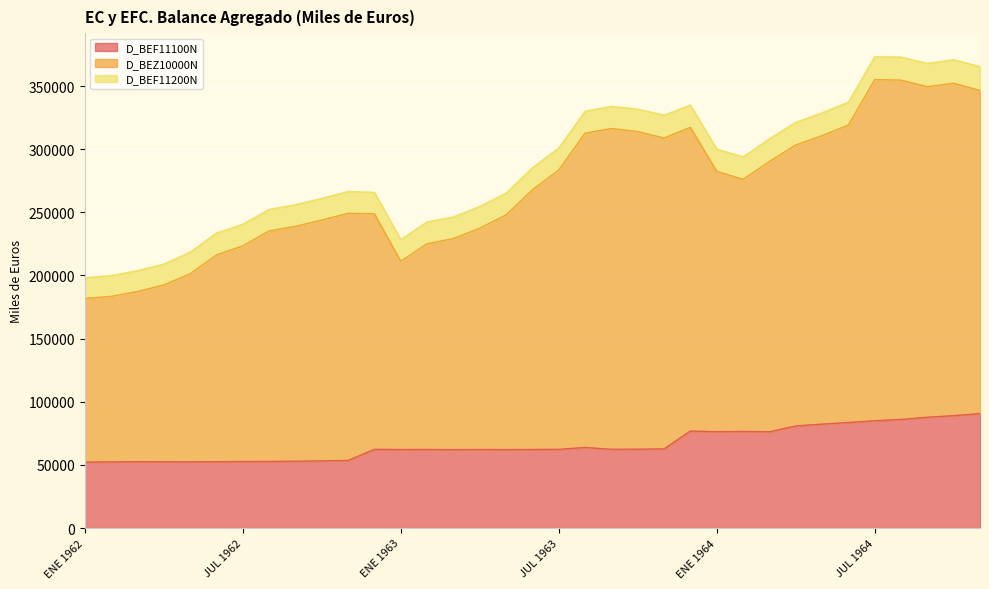

What is the highest value of the D_BEF11100N series?

90591